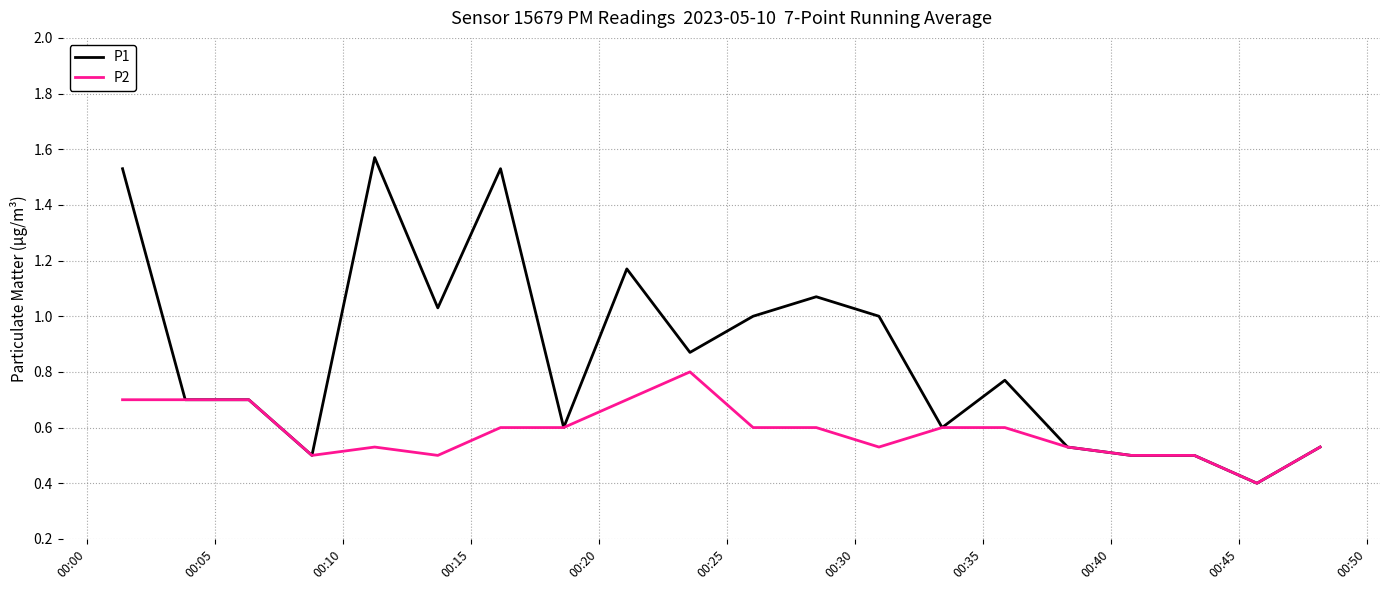

Which series has the largest total across all categories?

P1